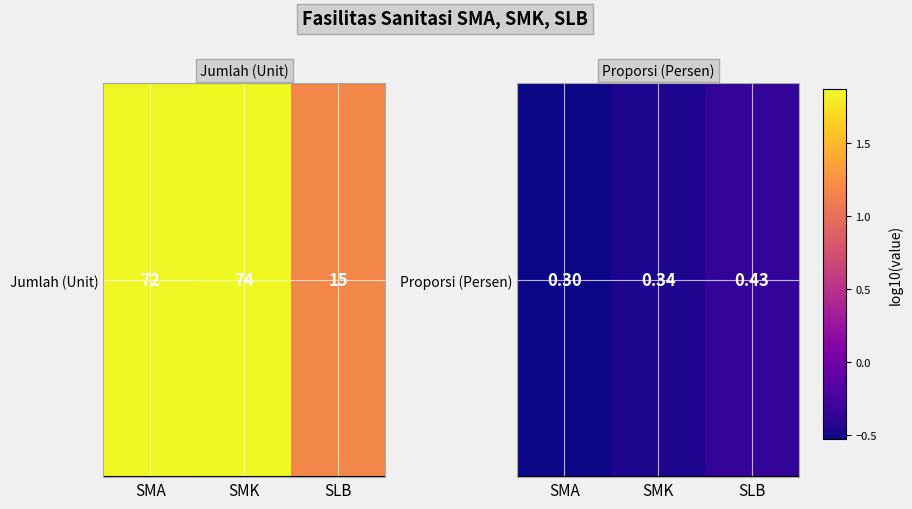

Which label corresponds to the smallest value in the chart?

SMA